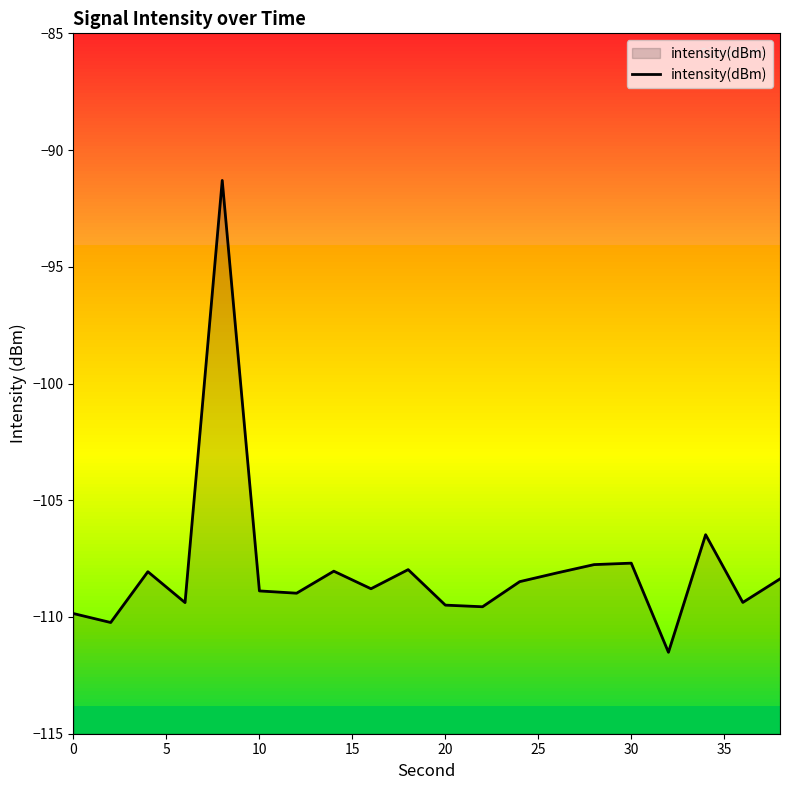

How many distinct data groups are displayed?

1